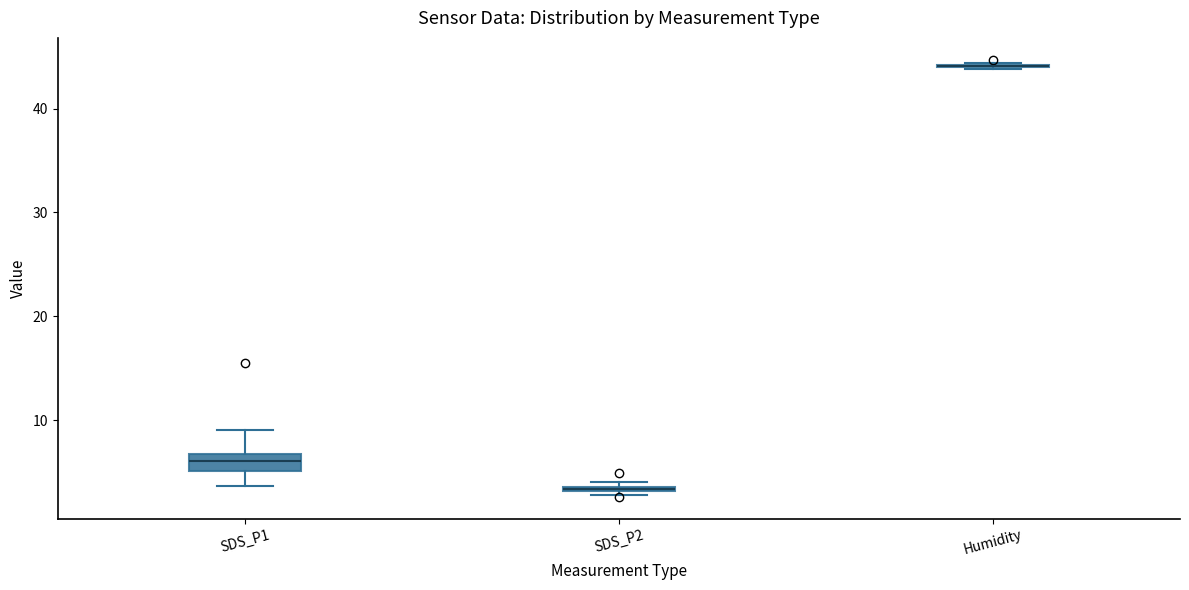

Comparing the boxes themselves (not the whiskers), which one is the tallest?

SDS_P1